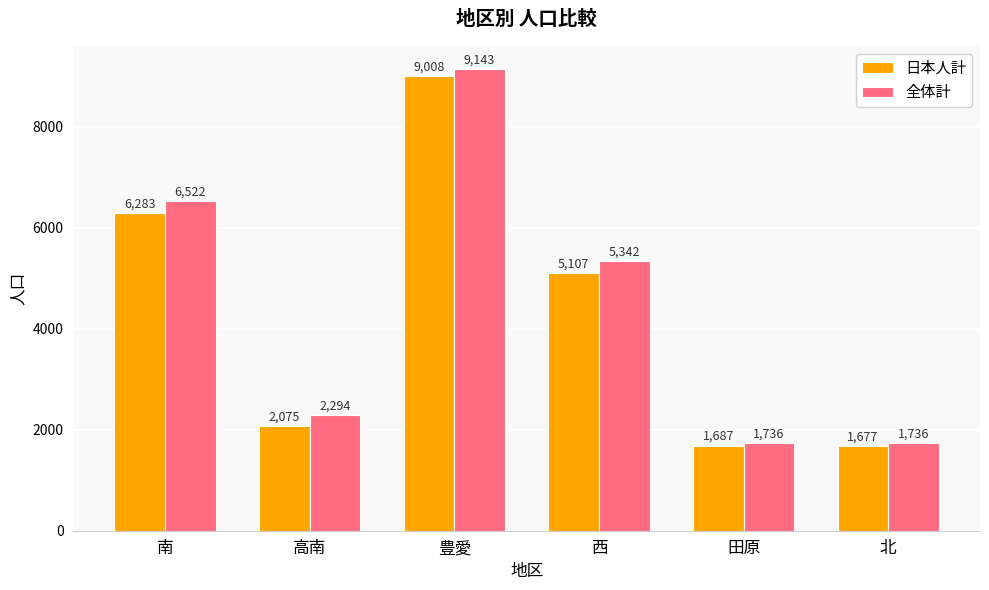

Rank the series by their maximum value, from highest to lowest.

全体計, 日本人計